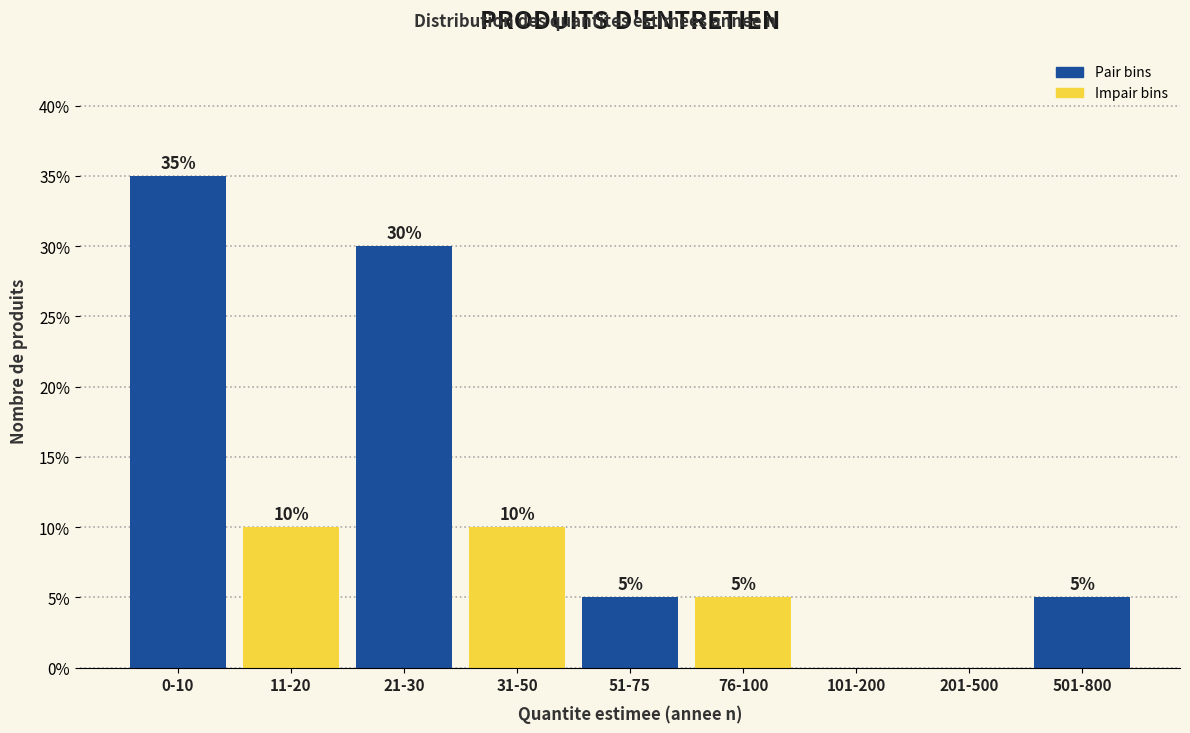

Reading left to right, what are all the values shown in this chart?

0-10=35	11-20=10	21-30=30	31-50=10	51-75=5	76-100=5	101-200=0	201-500=0	501-800=5